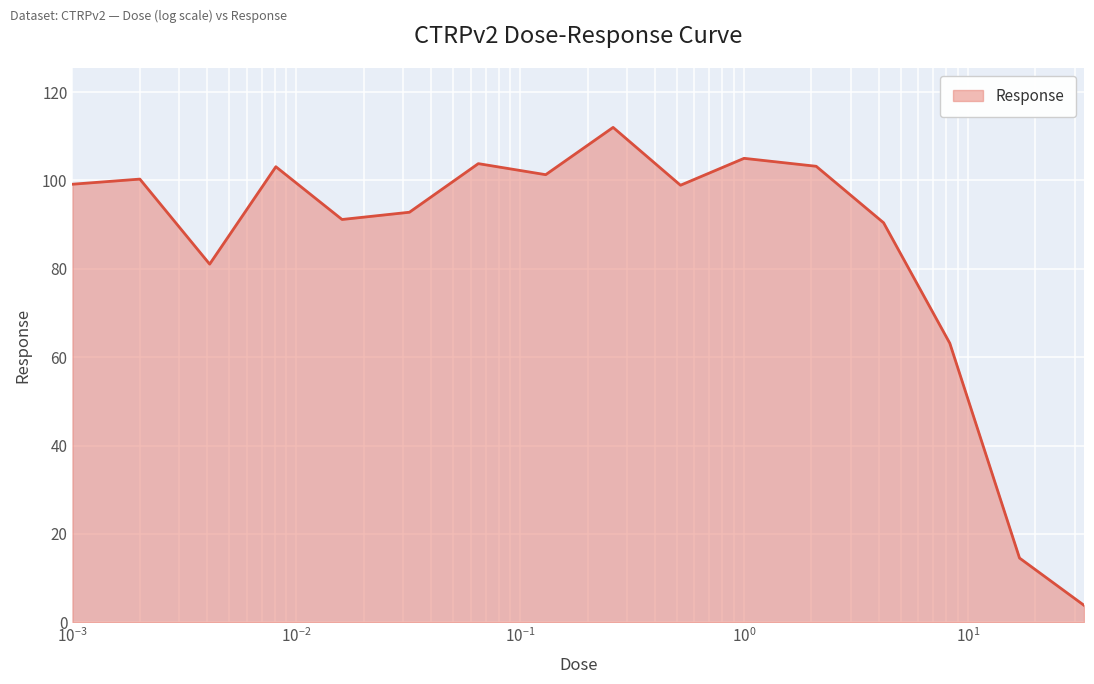

What is the maximum value shown in the chart?

112.0